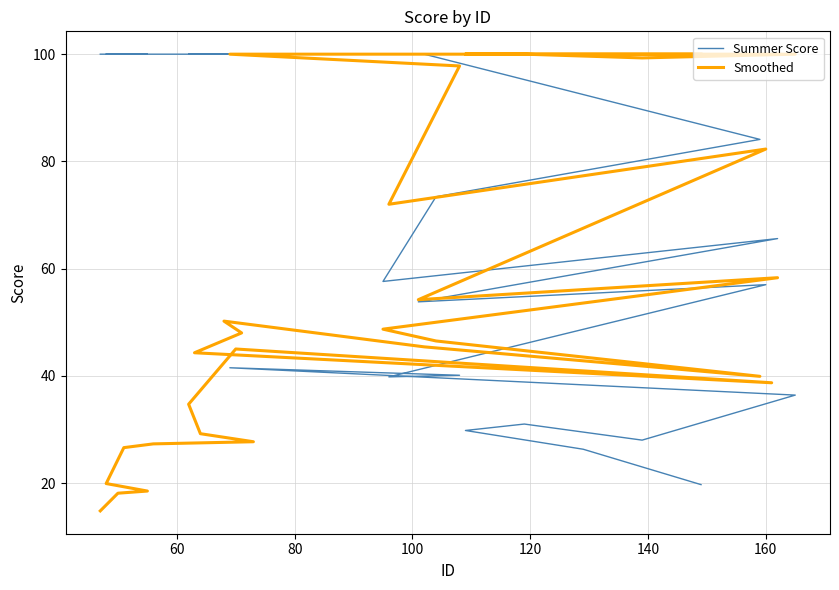

Rank the series by their average value, from lowest to highest.

Smoothed, Summer Score